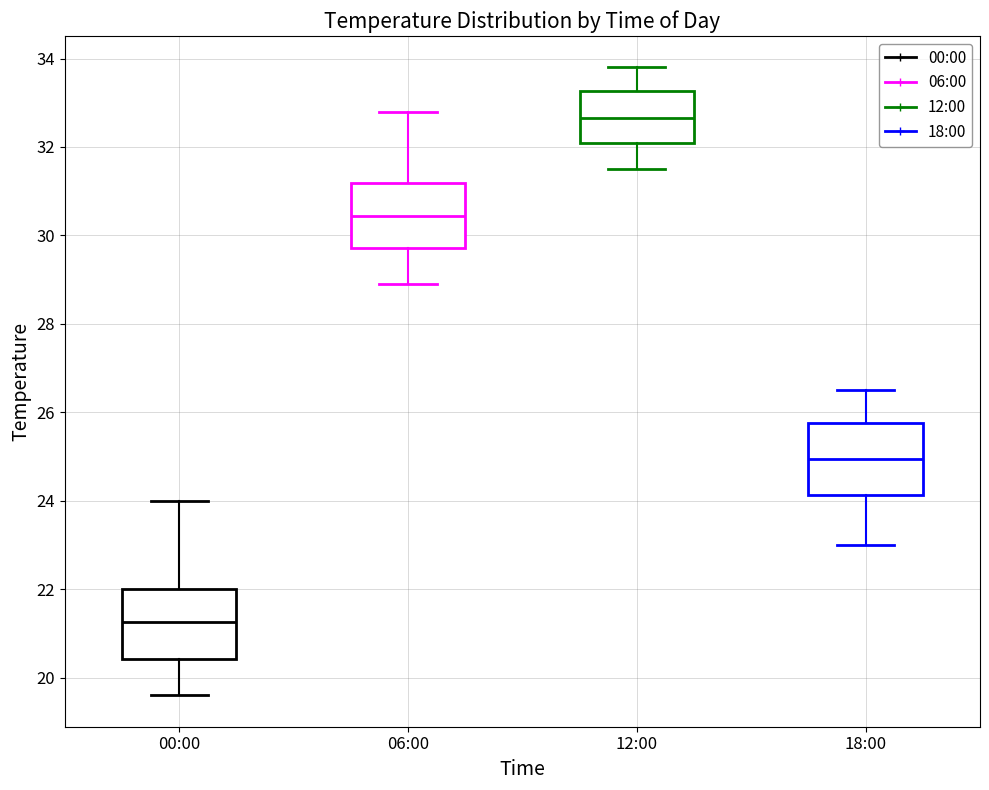

Which box's median line is the highest?

12:00